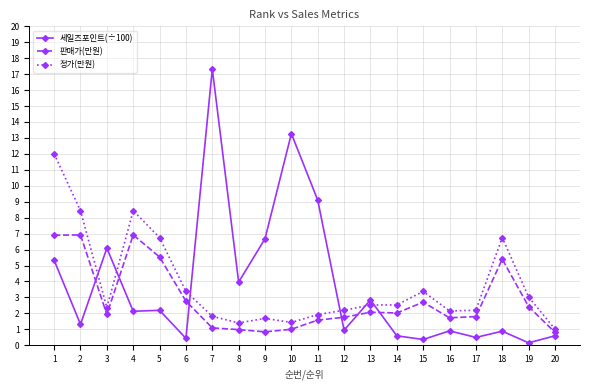

How many series are shown in this chart?

3